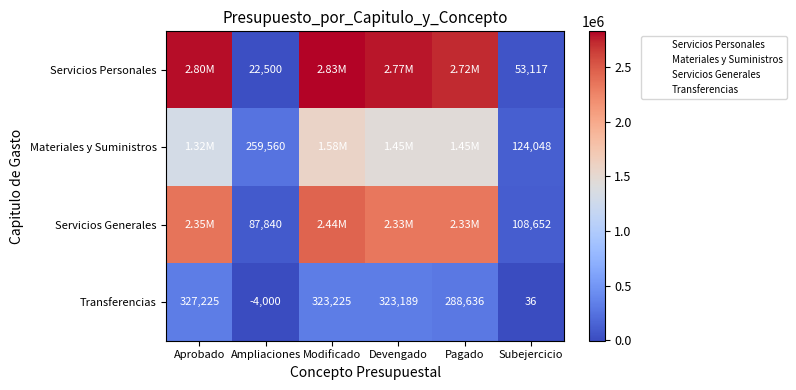

What is the total value across all series at Subejercicio?

285853